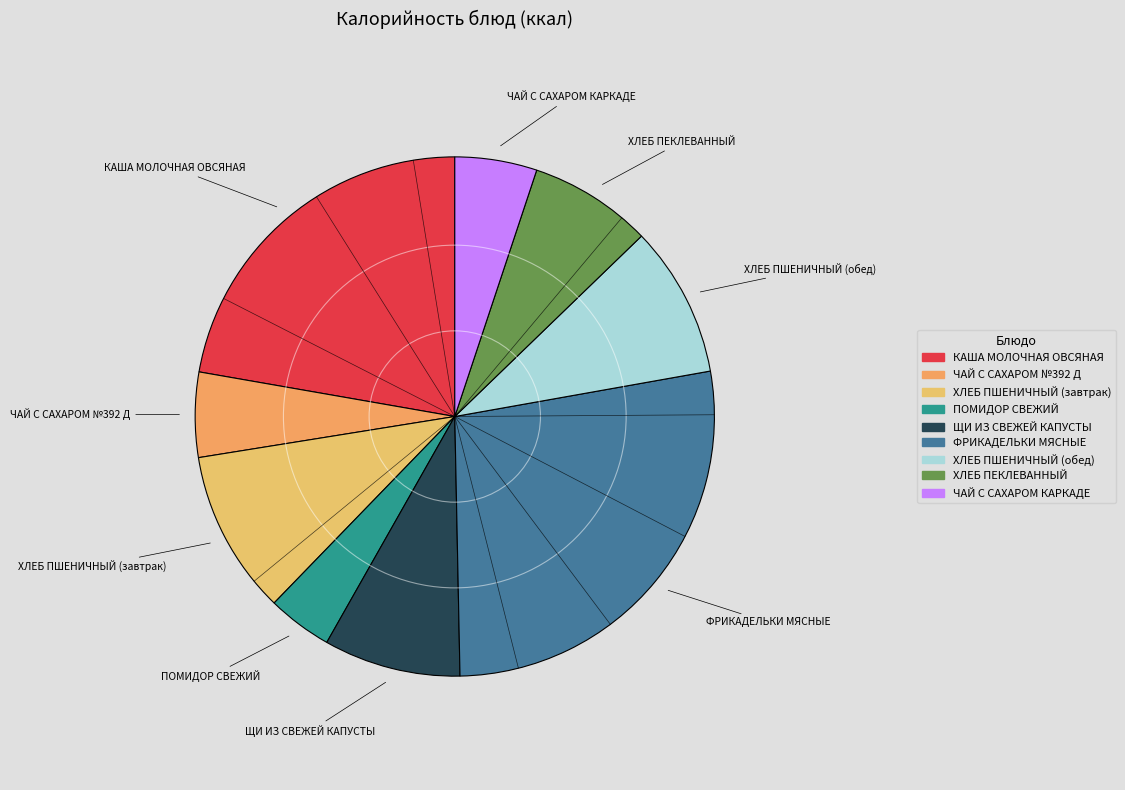

How many segments does this pie chart have?

9